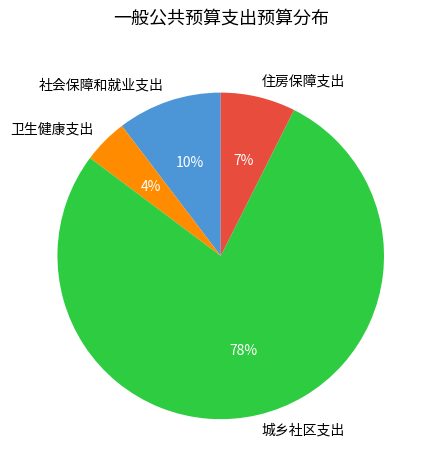

What is the ratio of the value at 卫生健康支出 to the value at 城乡社区支出?

0.1